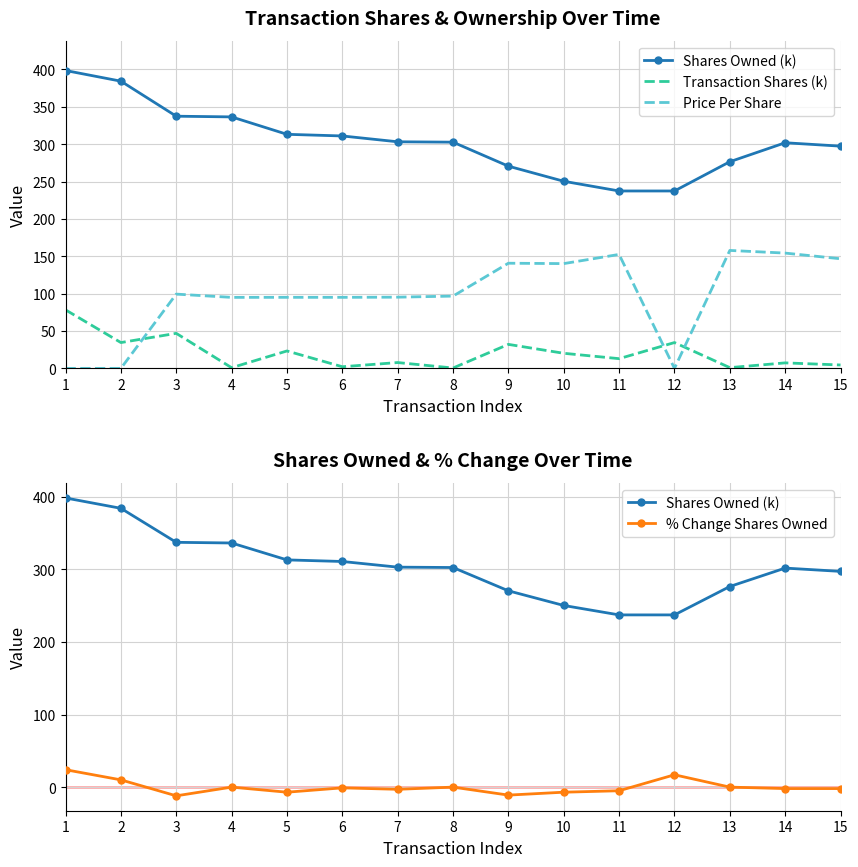

Which series has the largest total across all categories?

Shares Owned (k)